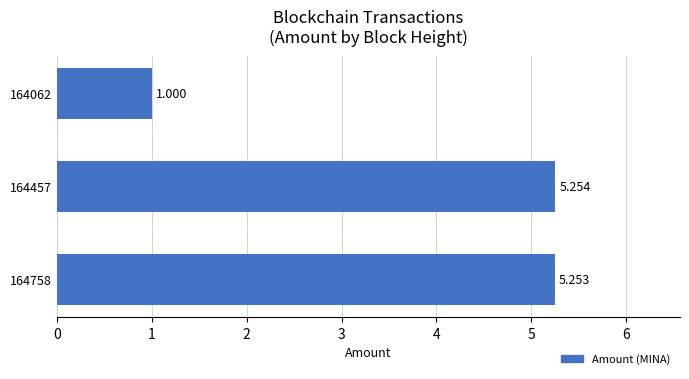

List the labels in order of value, smallest first.

164062, 164758, 164457